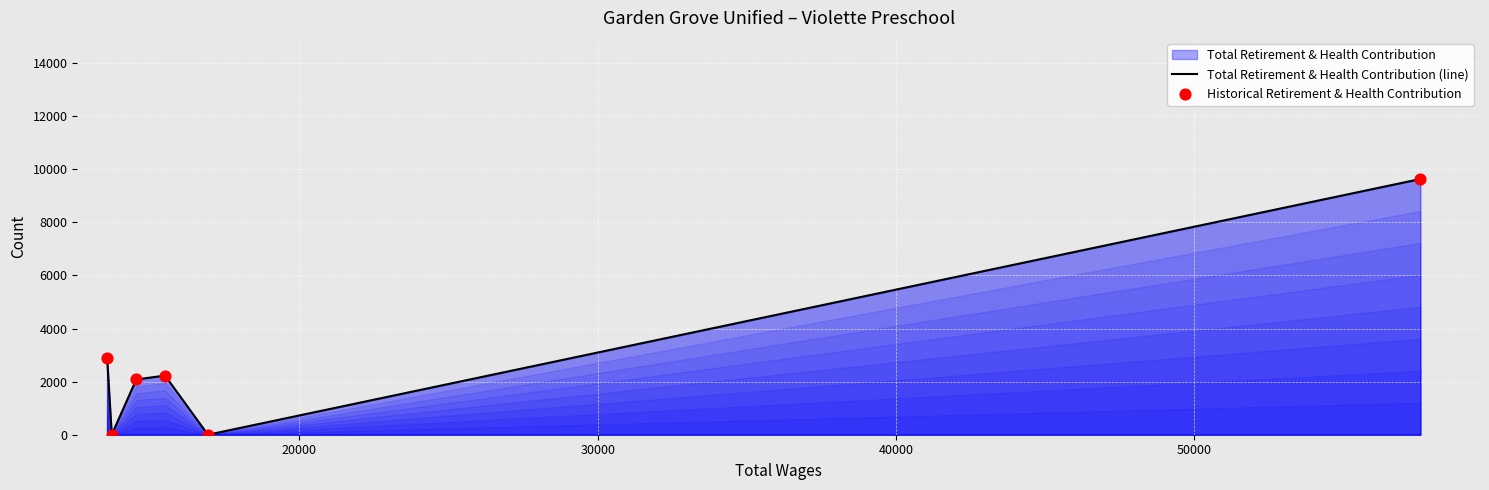

Which series reaches the minimum Y coordinate?

Total Retirement & Health Contribution (line)